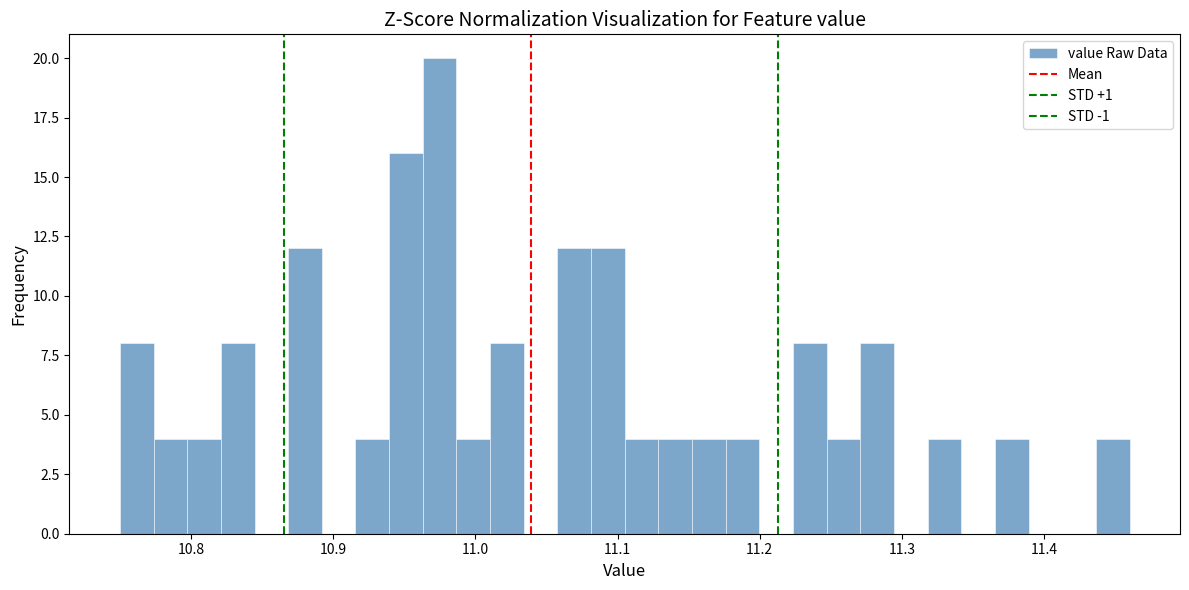

Read against the x-axis, roughly where is the centre of the tallest bar?

10.97